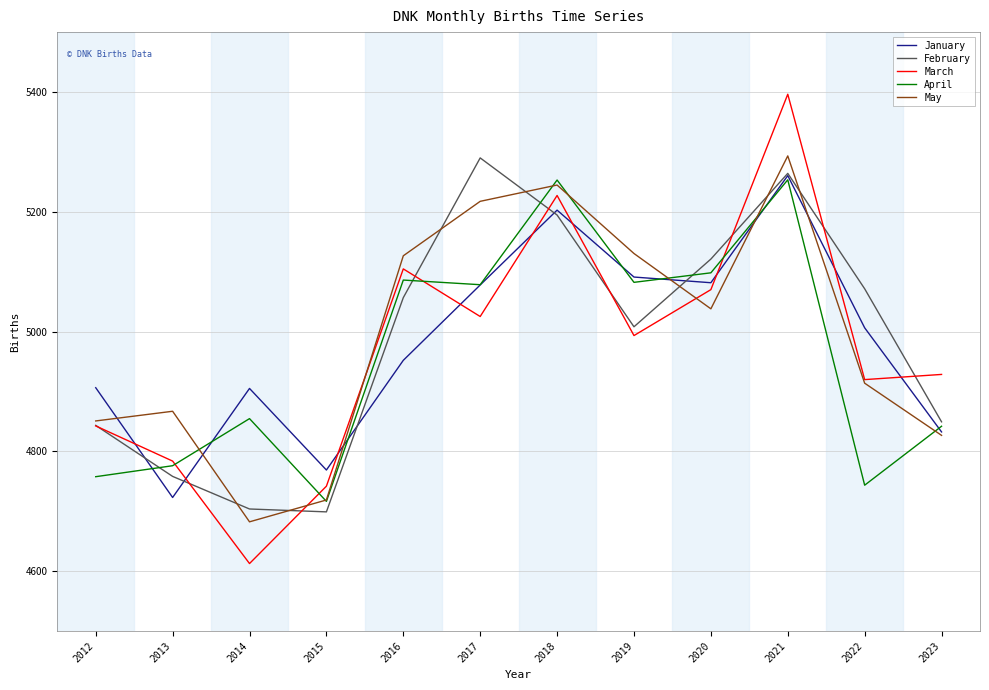

Which series has the widest spread of values?

March